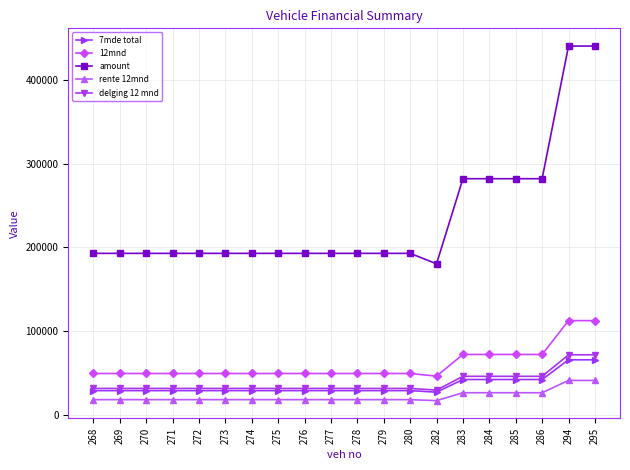

Which series has the widest spread of values?

amount